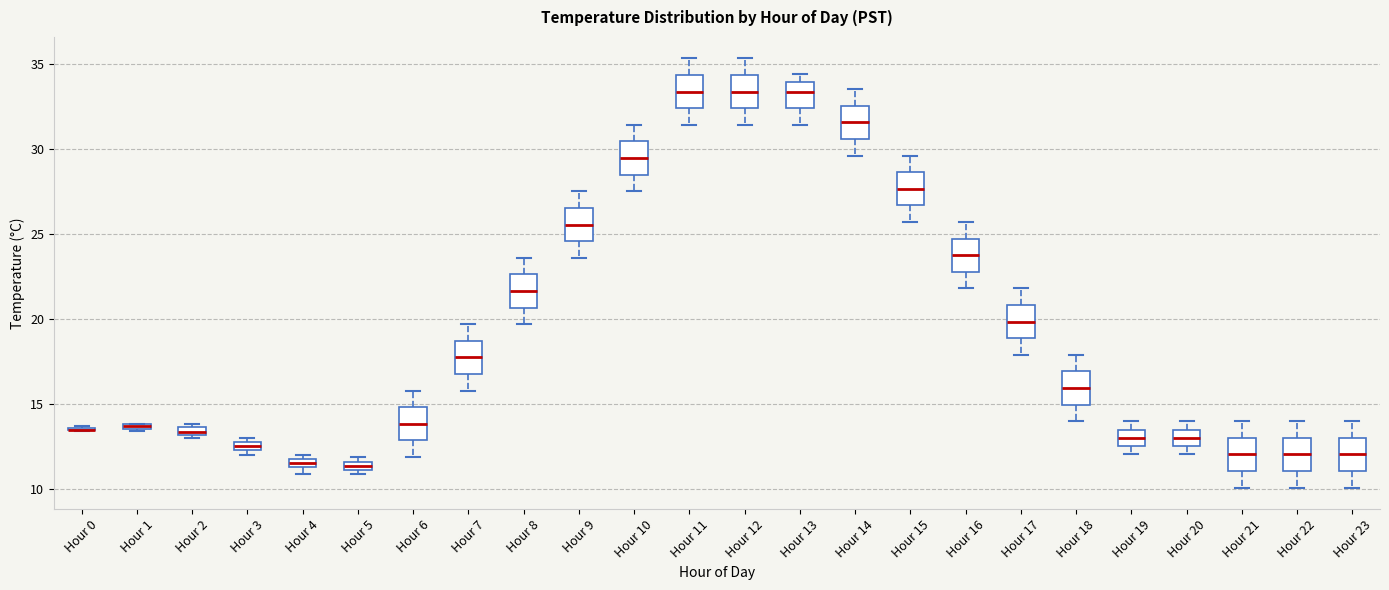

Where does the median line of the box for Hour 14 sit on the y-axis? The values are not printed on the chart, so give them approximately, as read against the axis.

31.5